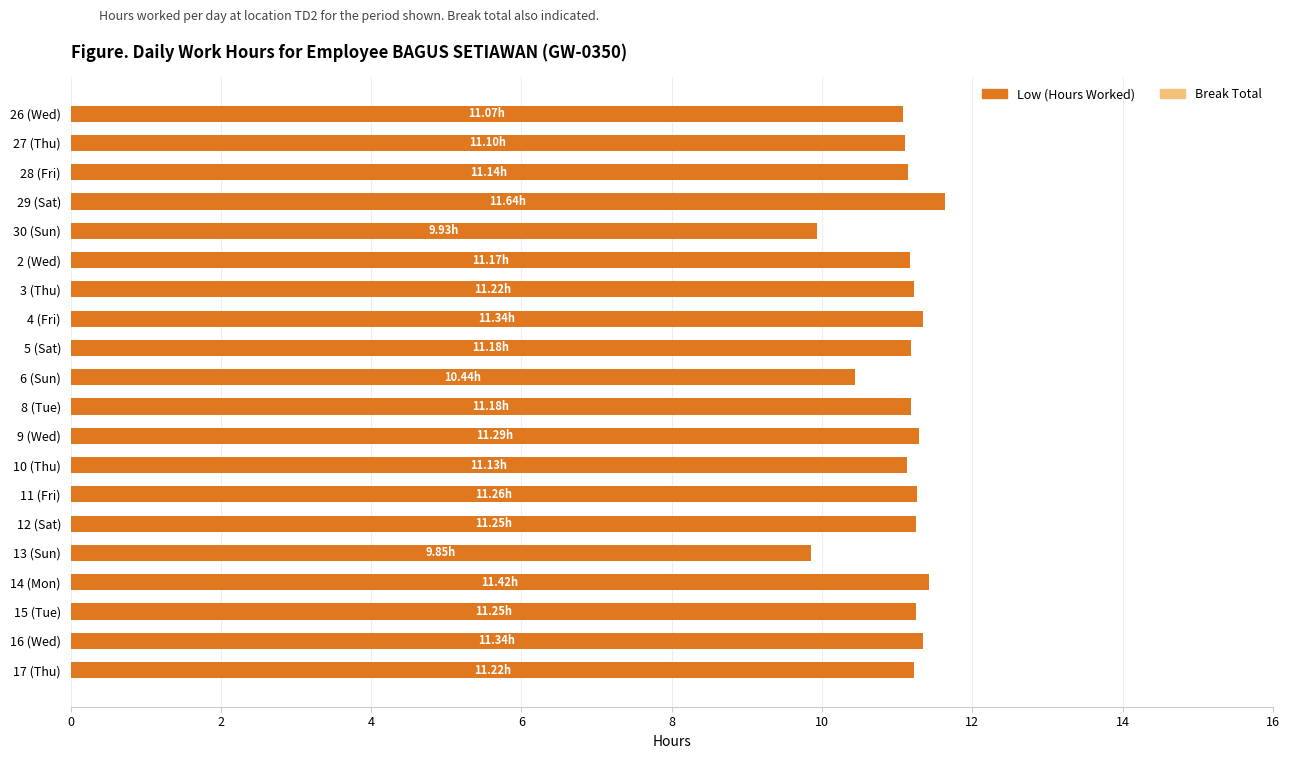

Between 28 (Fri) and 30 (Sun), which is larger?

28 (Fri)